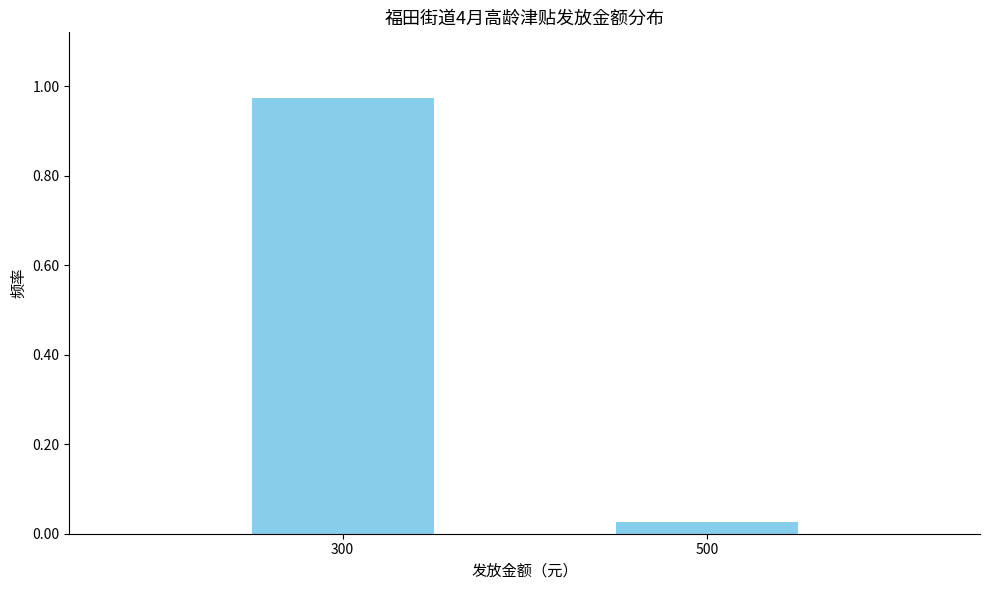

What is the difference between the maximum and minimum values?

0.9